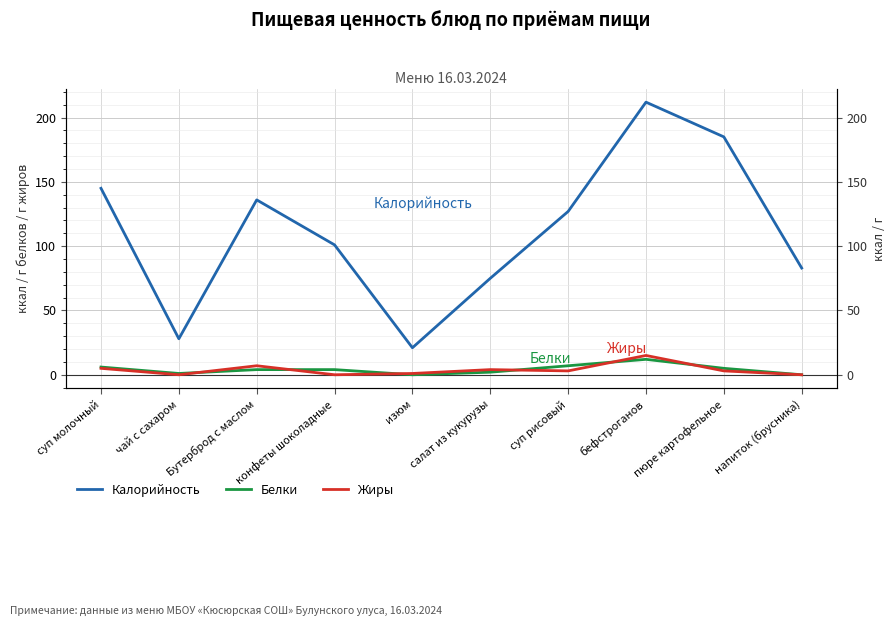

What is the difference between the Калорийность values at суп молочный and конфеты шоколадные?

44